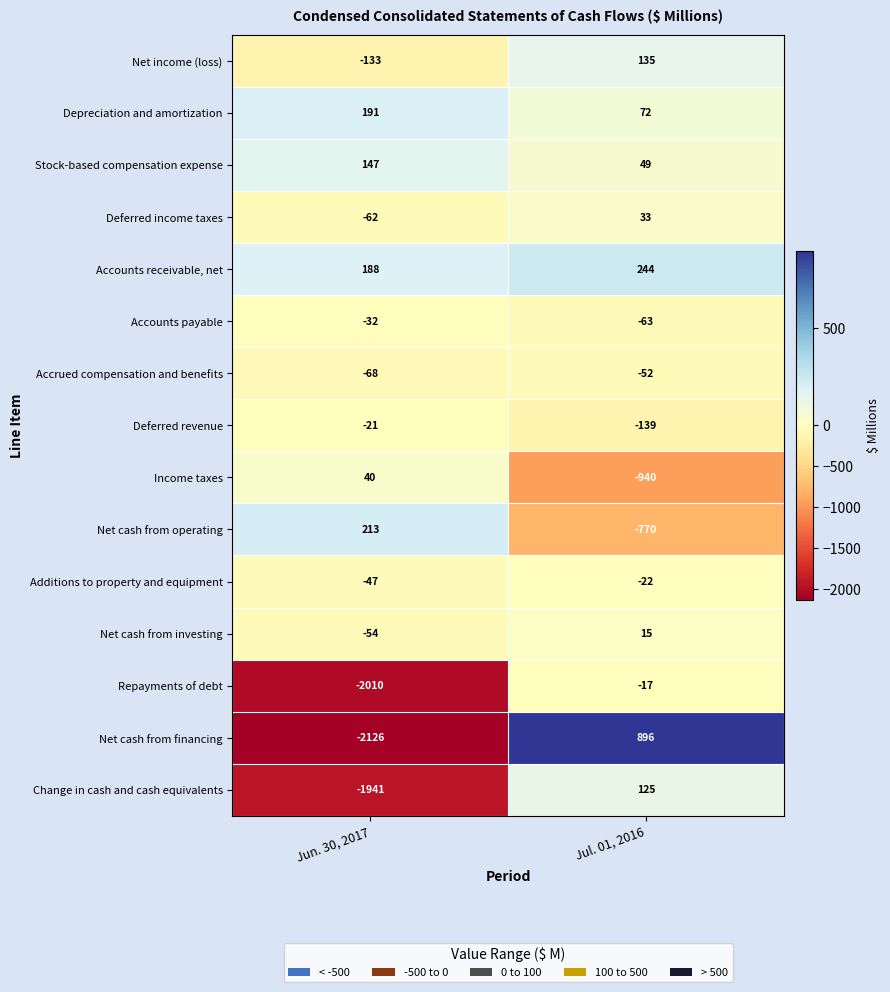

What is the average value of the Income taxes series?

-450